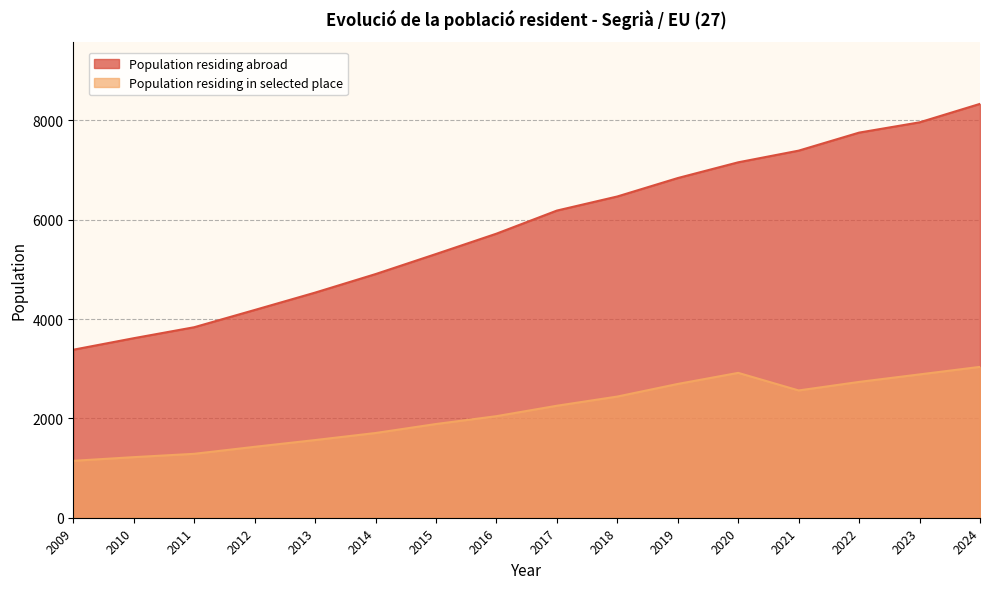

Count the number of categories in the chart.

16